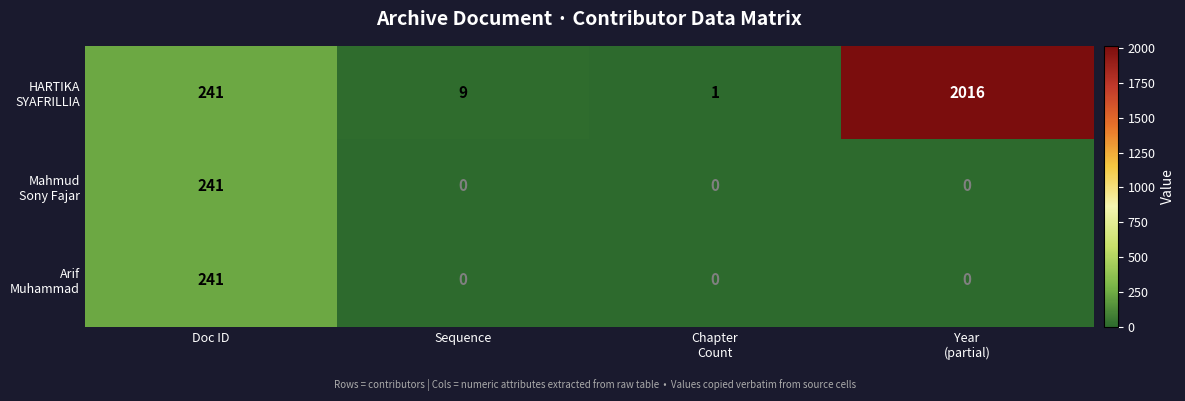

What is the greatest value displayed?

2016